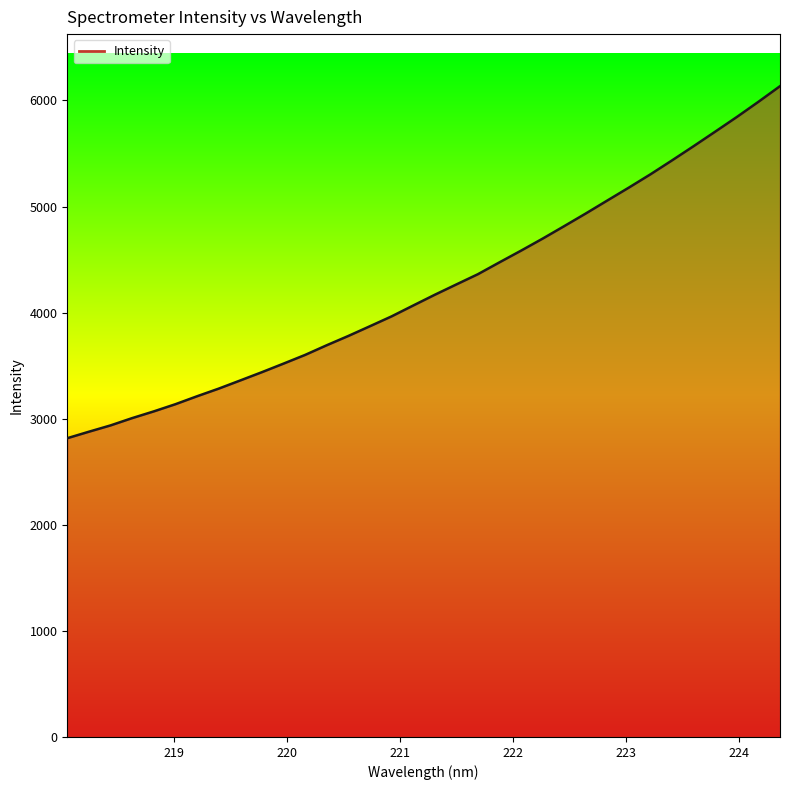

What is the difference between the maximum and minimum values?

3318.5